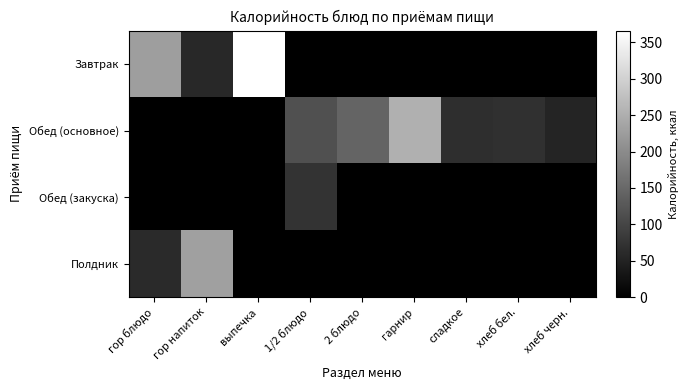

What is the difference between the highest and lowest values at гор напиток?

228.8